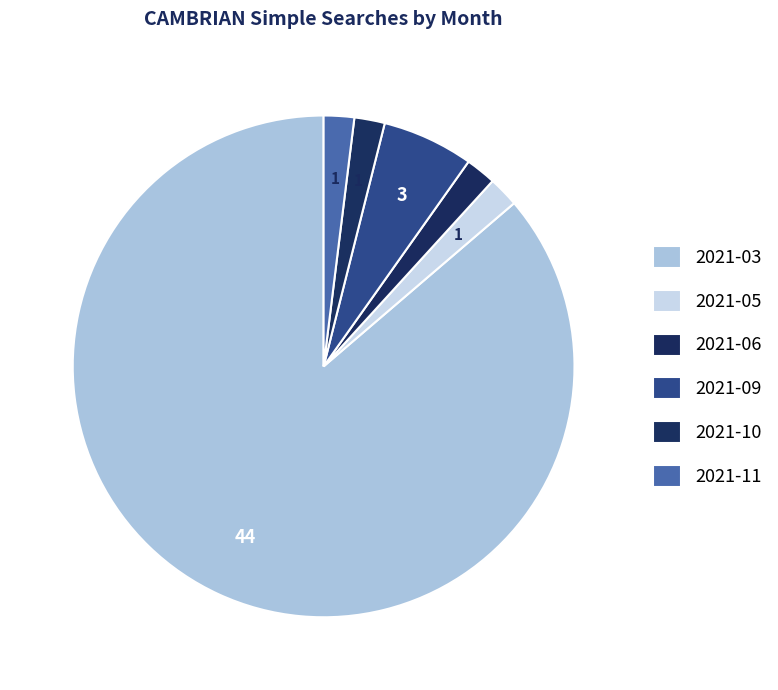

How many segments does this pie chart have?

6